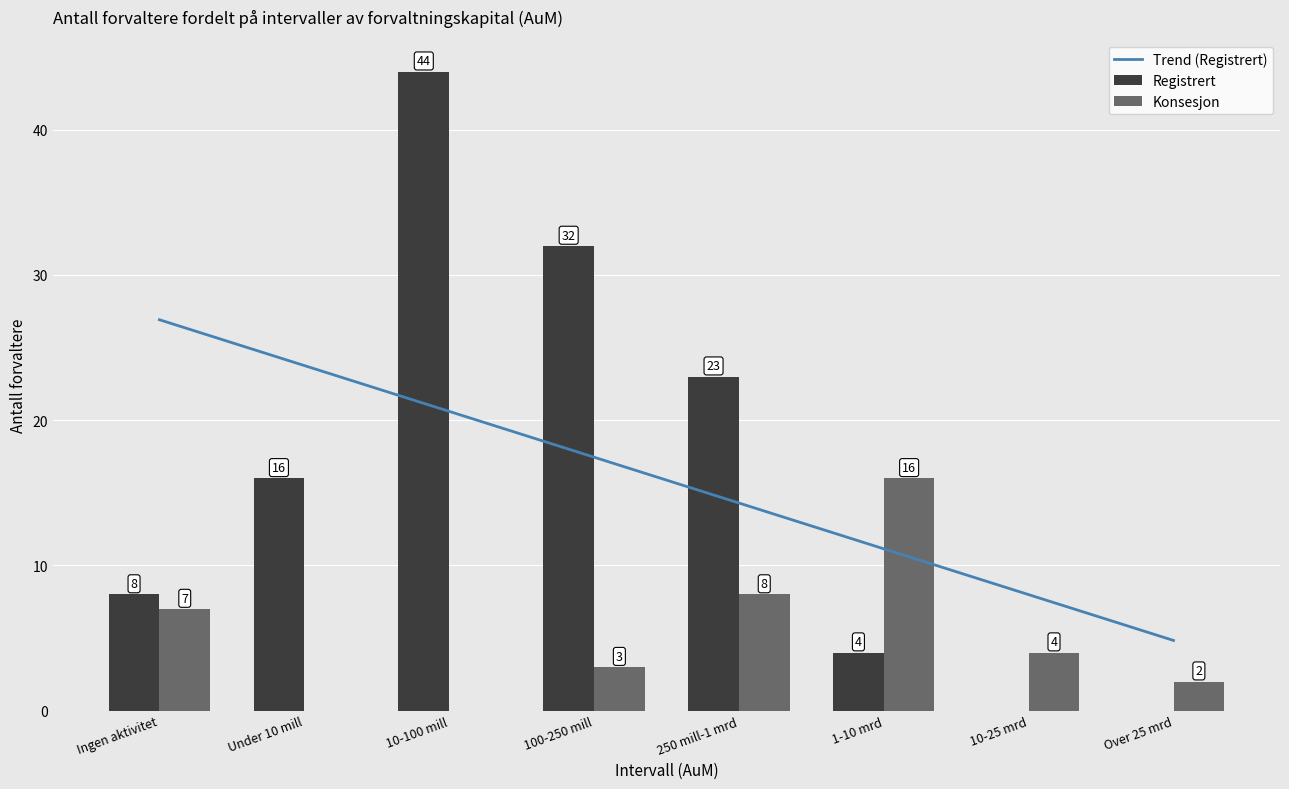

Where is Registrert nearest to the value 22?

250 mill-1 mrd